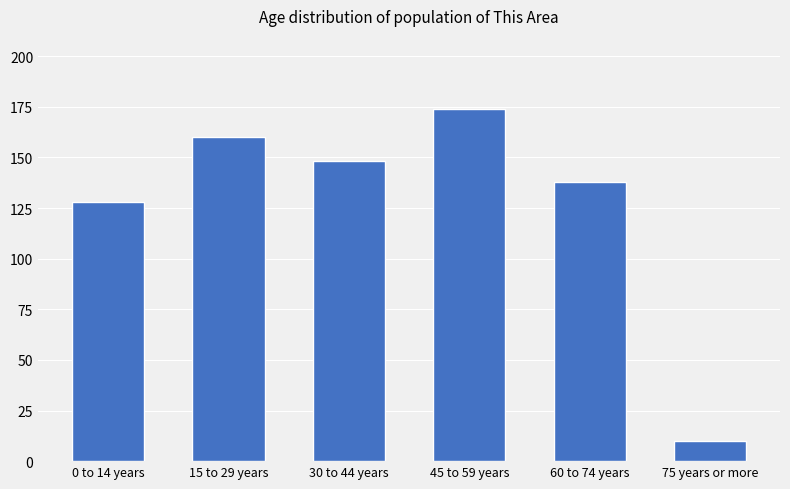

What is the sum of all values?

758